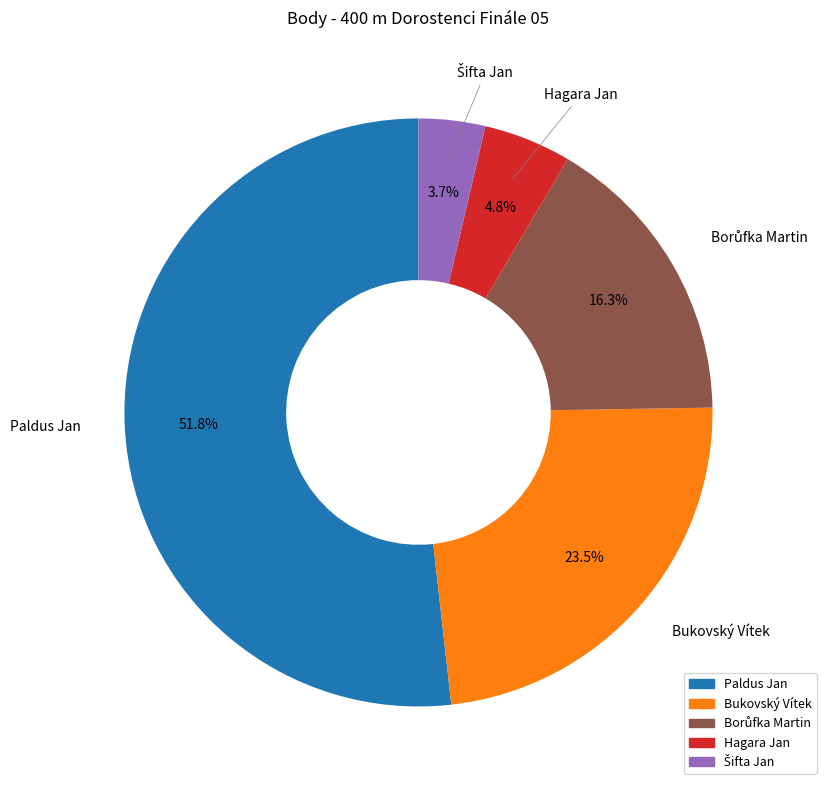

Which slice represents more than half of the pie?

Paldus Jan